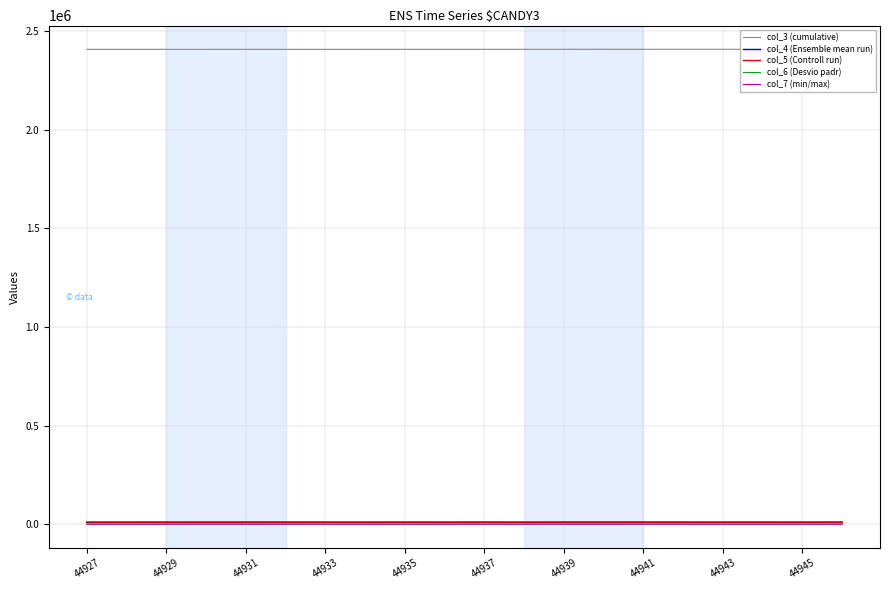

True or false: col_7 (min/max) and col_3 (cumulative) cross at least once.

False